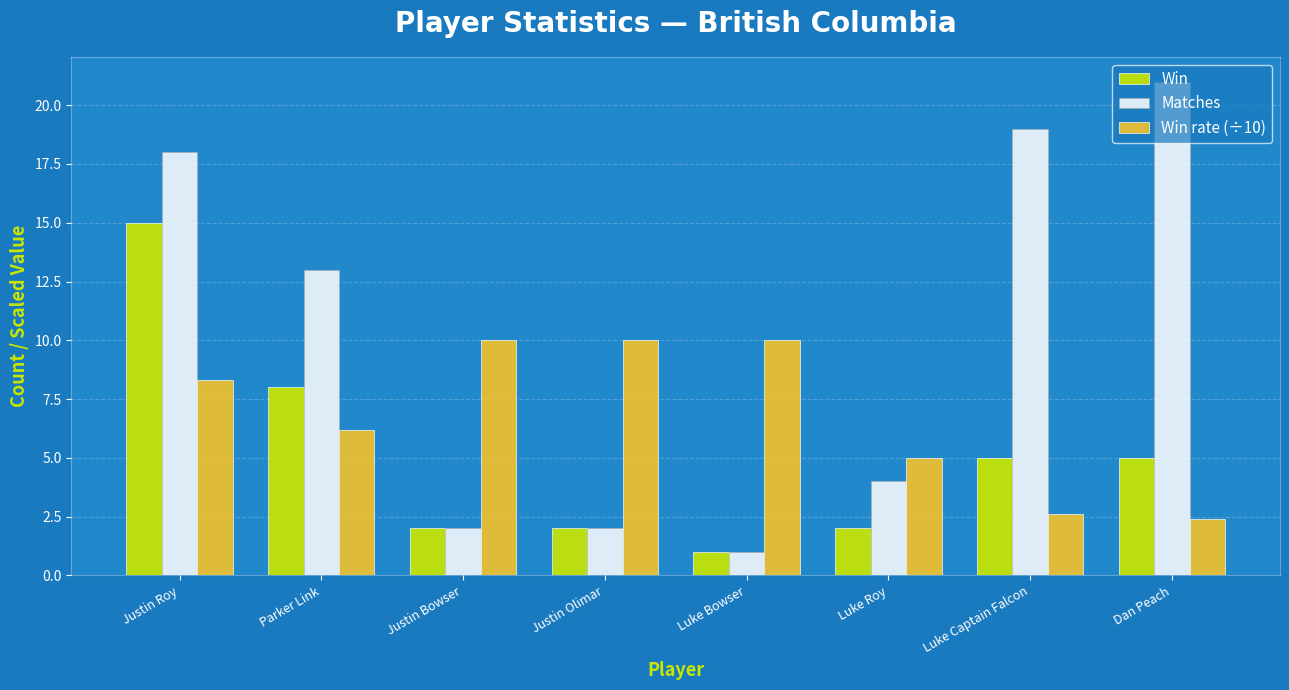

Count the Win rate (÷10) values in the range 5 to 10.

6